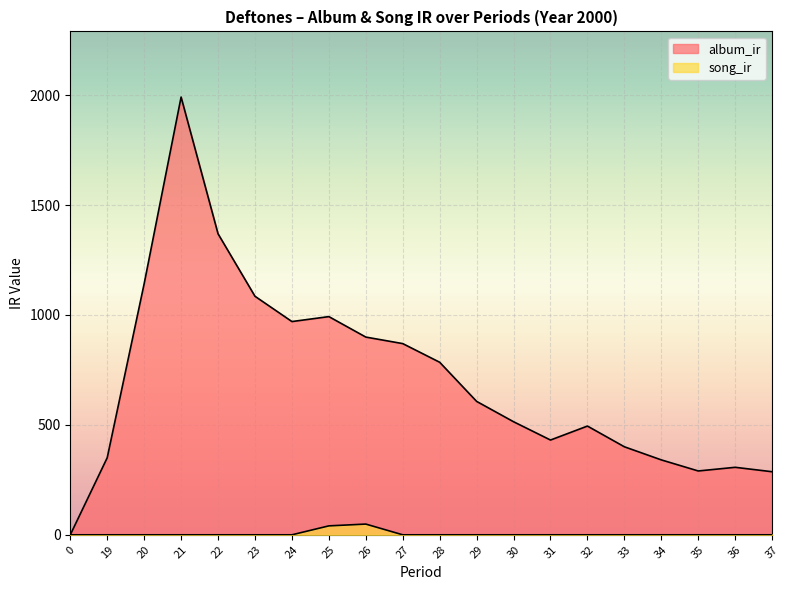

At how many categories does at least one series exceed 1261?

2